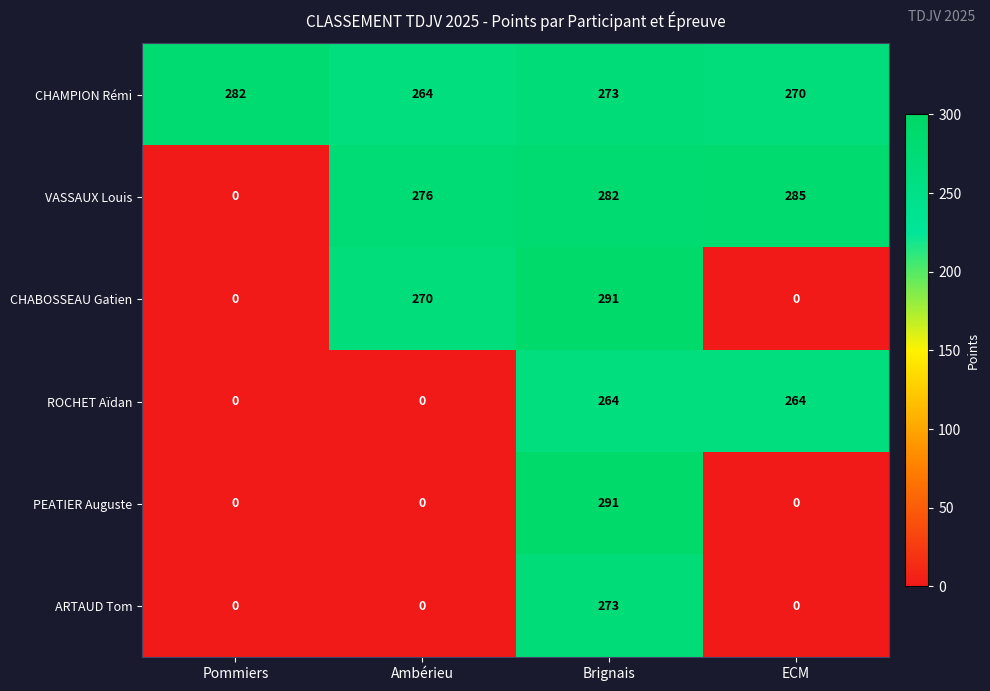

True or false: ARTAUD Tom has a value of 273 at Brignais.

True